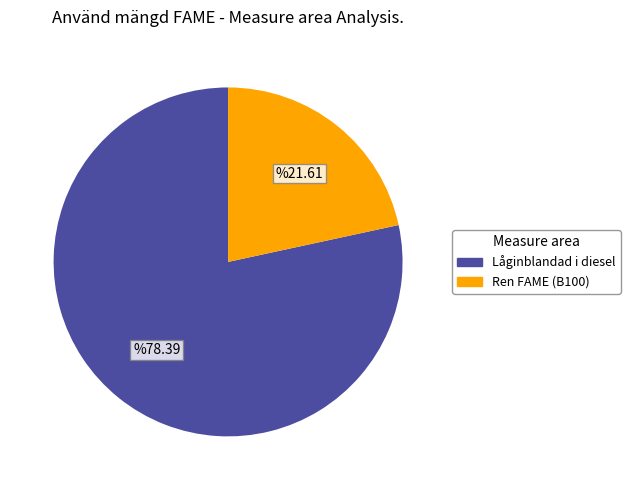

Rank the categories by value from lowest to highest.

Ren FAME (B100), Låginblandad i diesel